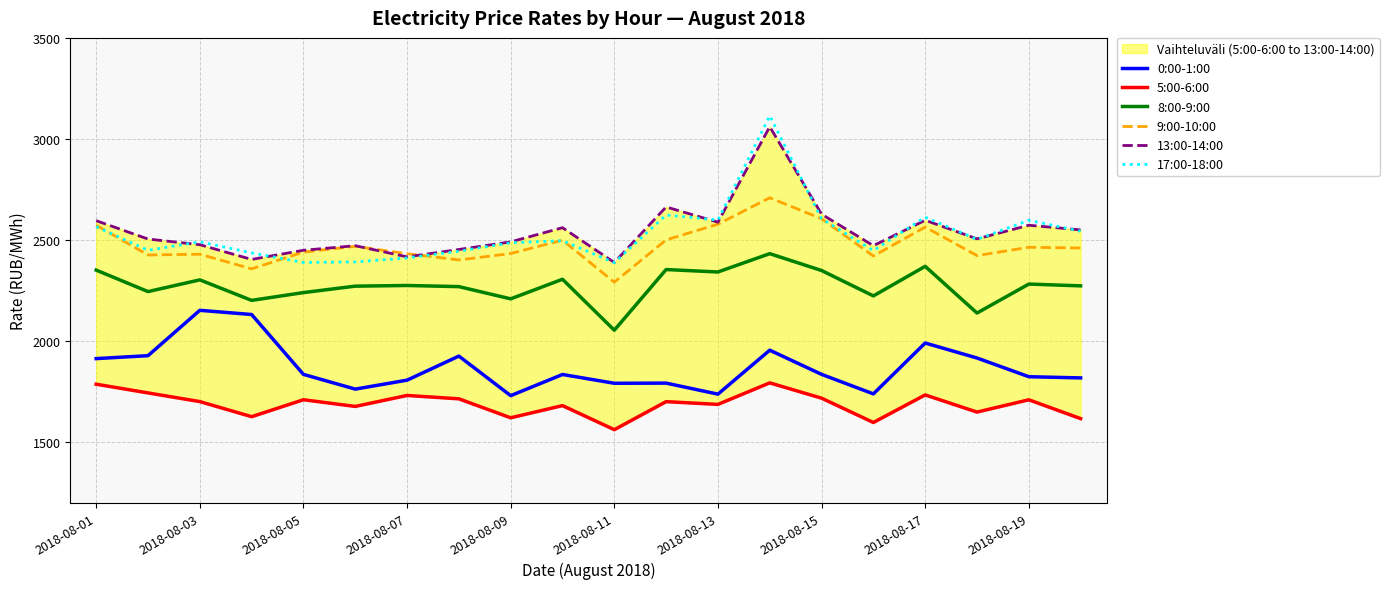

What is the minimum value for 5:00-6:00?

1562.0